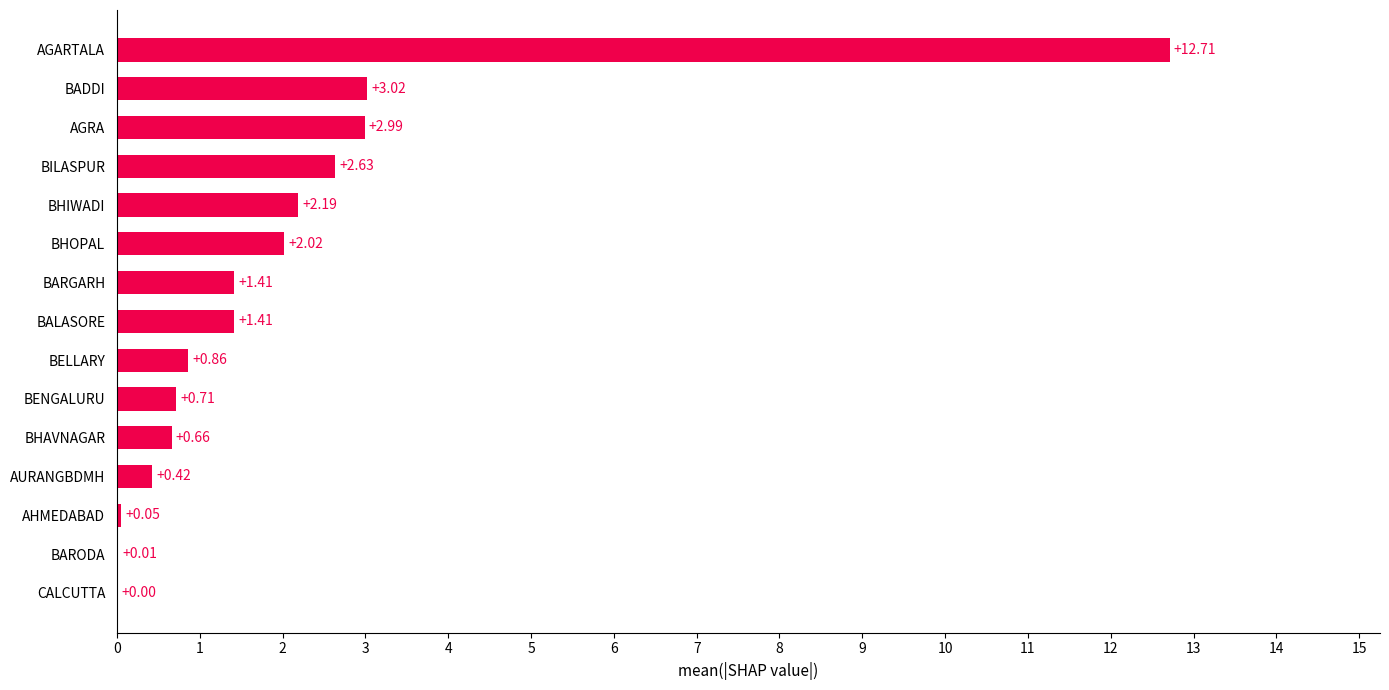

Between AHMEDABAD and BHAVNAGAR, which is larger?

BHAVNAGAR